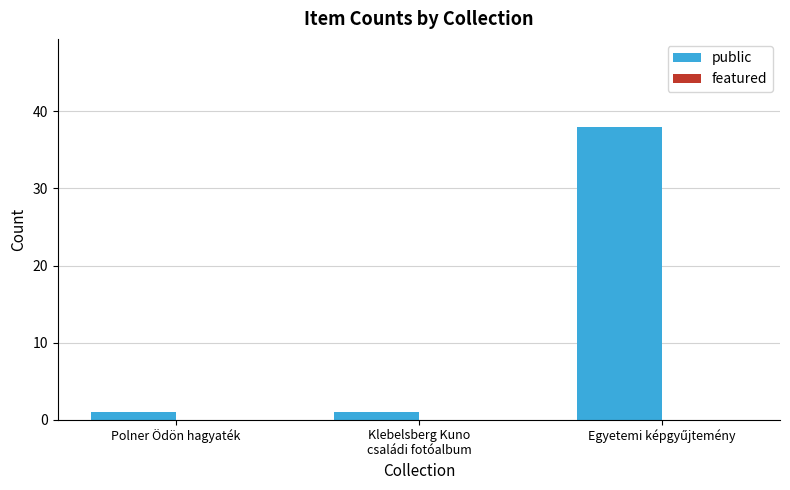

Reading left to right, extract all data points from this chart.

1	1	38